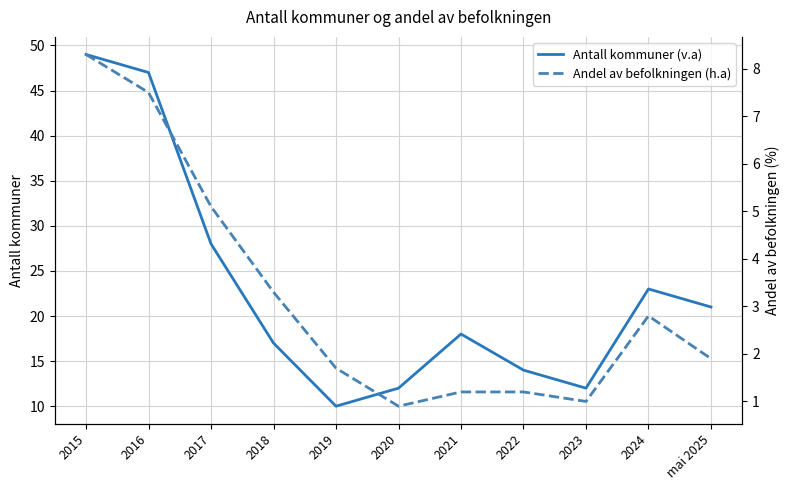

In Andel av befolkningen (h.a), how many points are lower than both neighbors (excluding endpoints)?

2